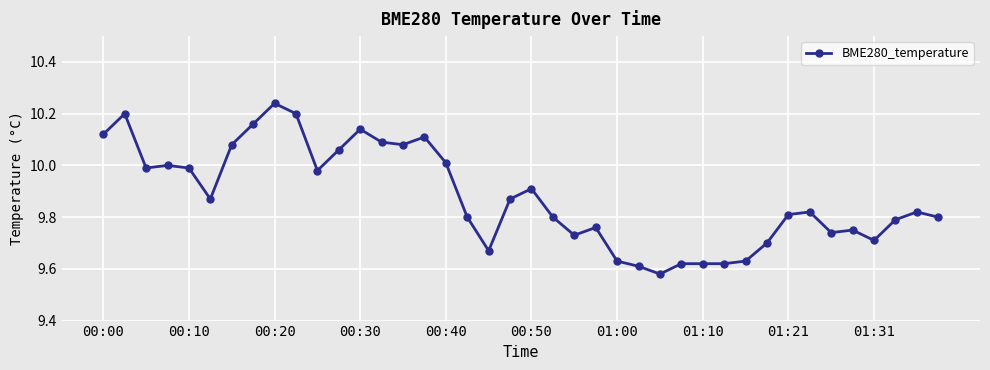

What is the difference between the maximum and minimum values?

0.7